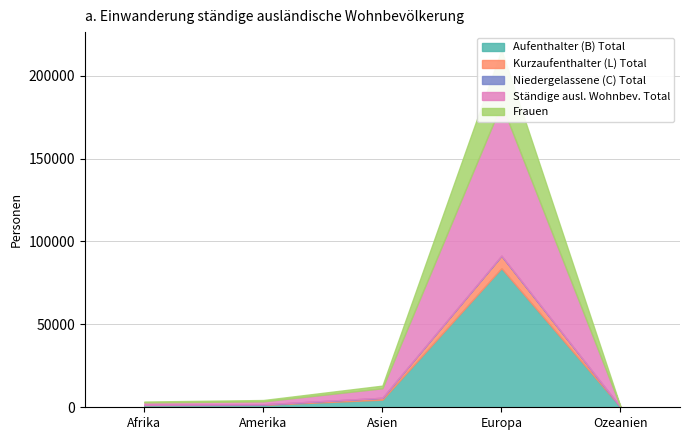

At which category is the sum across all series the highest?

Europa